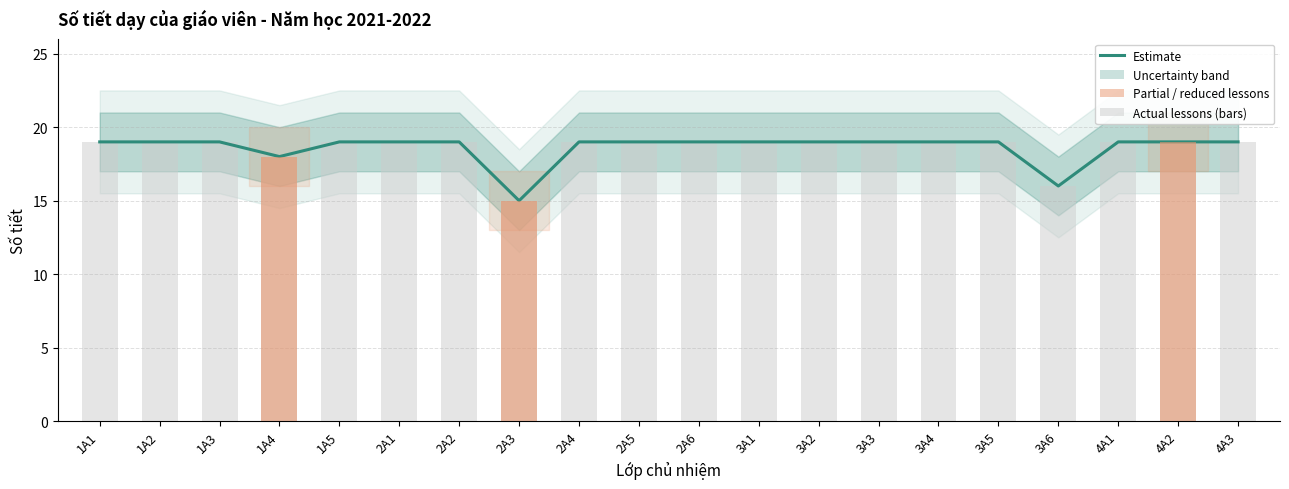

Count the Số tiết thực values in the range 19 to 20.

17